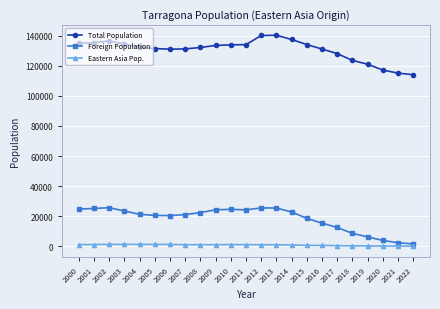

In Foreign Population, how many points are lower than both neighbors (excluding endpoints)?

2